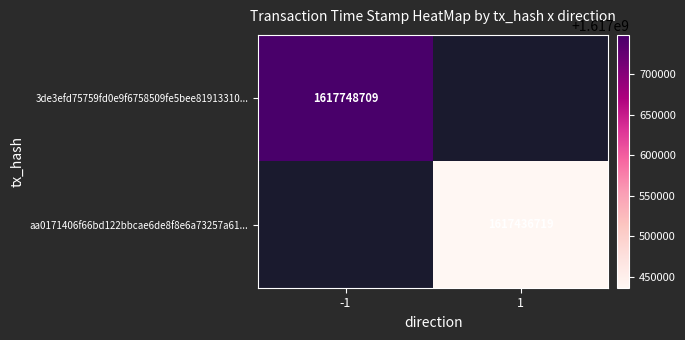

True or false: aa0171406f66bd122bbcae6de8f8e6a73257a61... has a value of 1617436719 at 1.

True